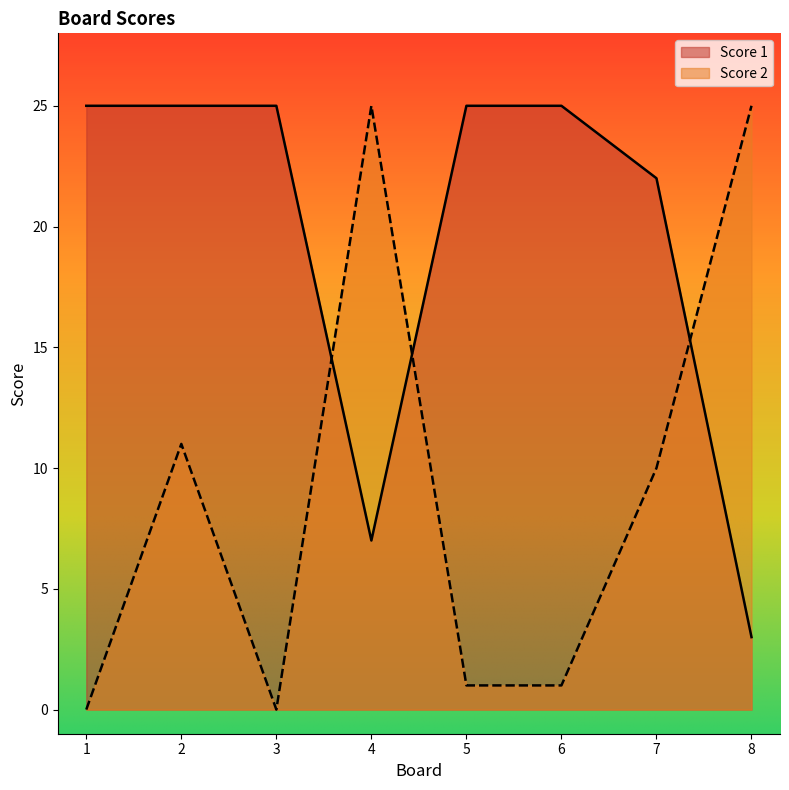

Read the Score 1 value at 4.

7